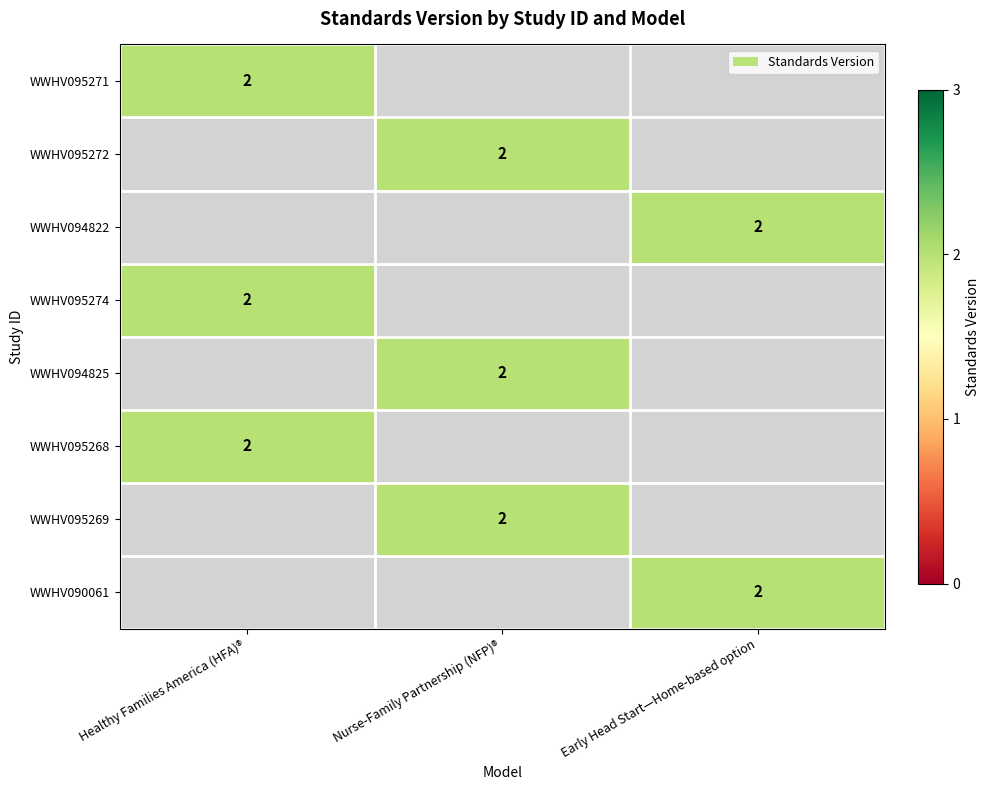

The value of WWHV095272 at Nurse-Family Partnership (NFP)® is 1. True or false?

False